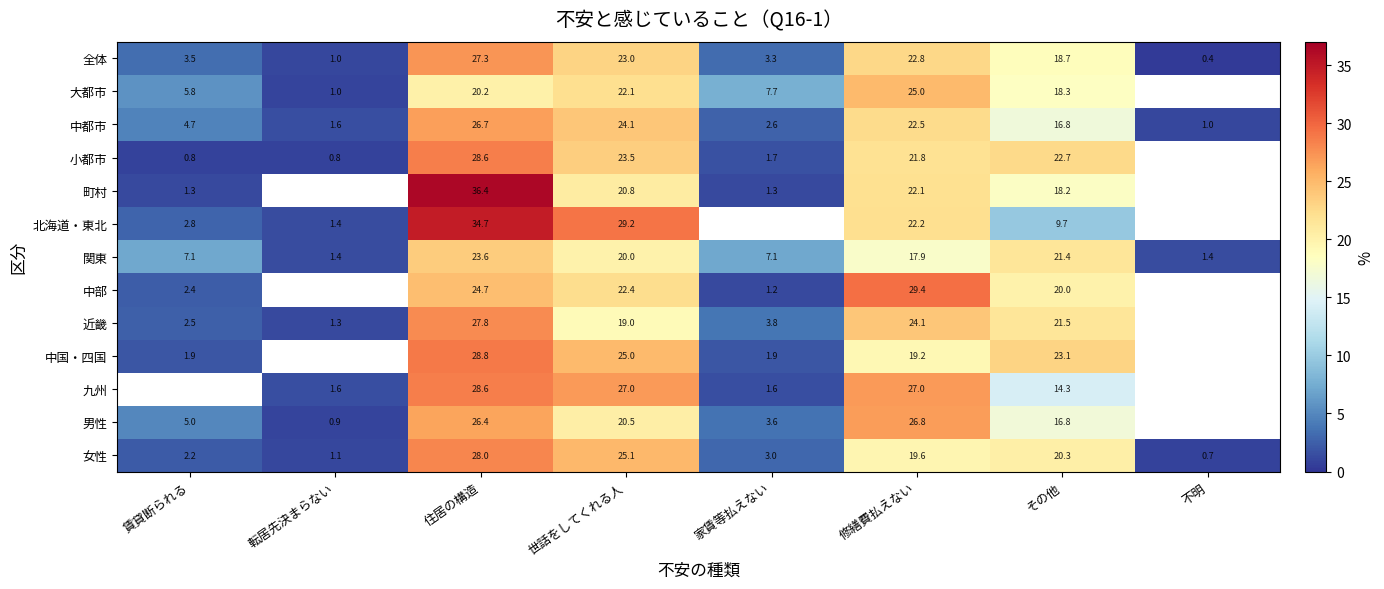

True or false: 北海道・東北 has a value of 2.8 at 賃貸断られる.

True